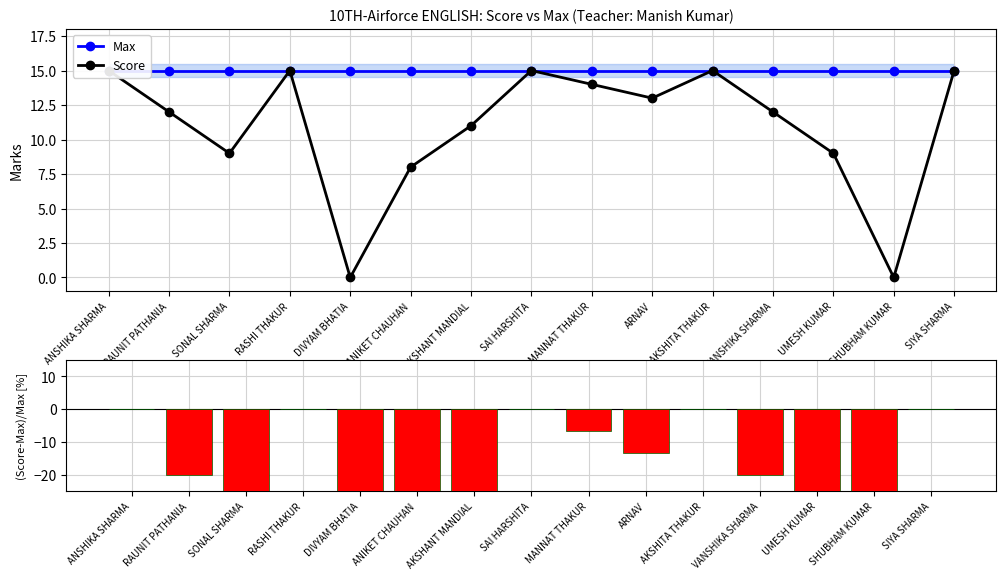

Where does the Score series first go above 12?

ANSHIKA SHARMA